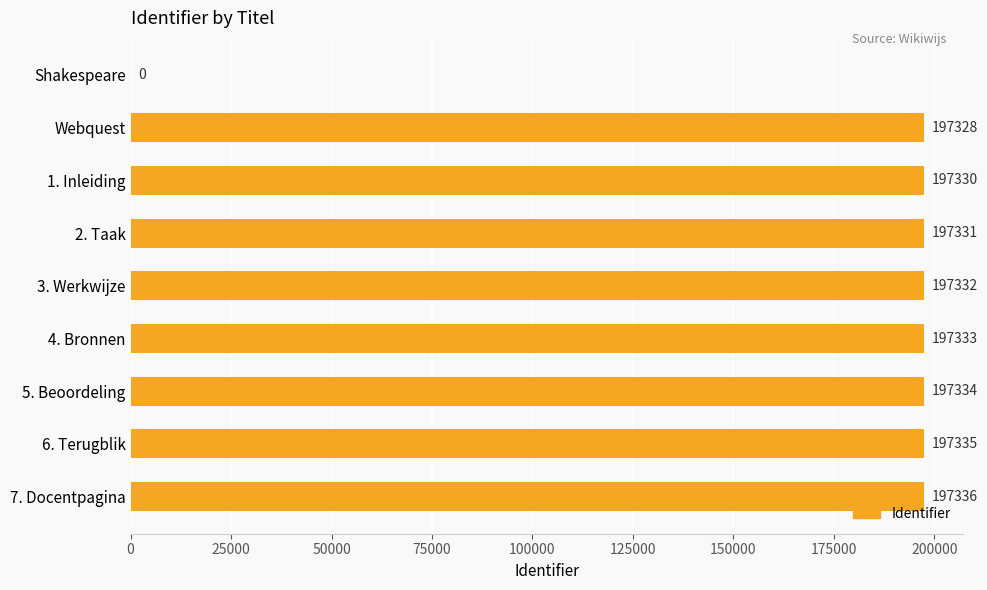

Where is the data nearest to the value 98668?

Webquest